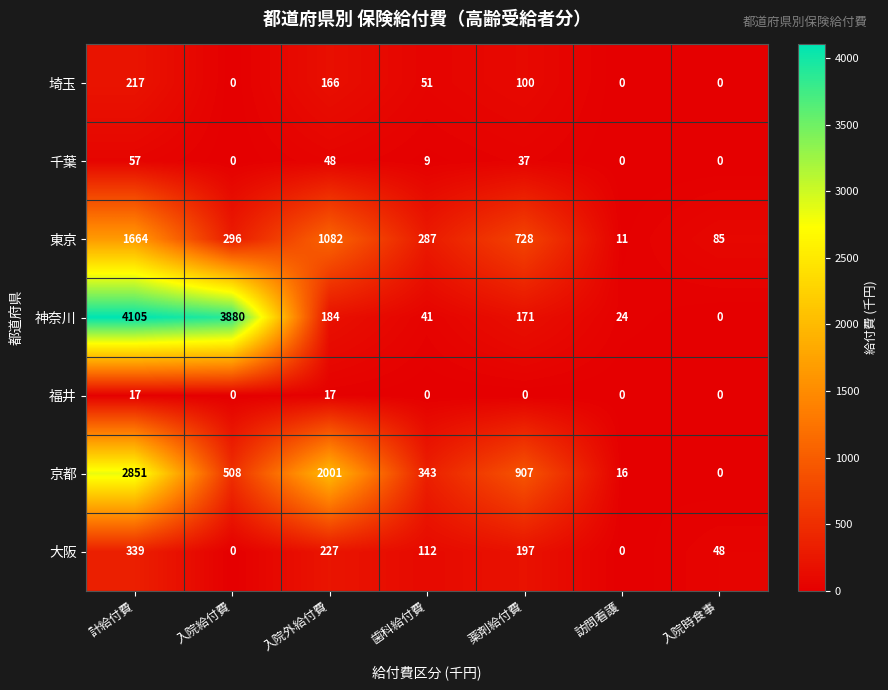

Where does the 千葉 series first go above 9?

計給付費